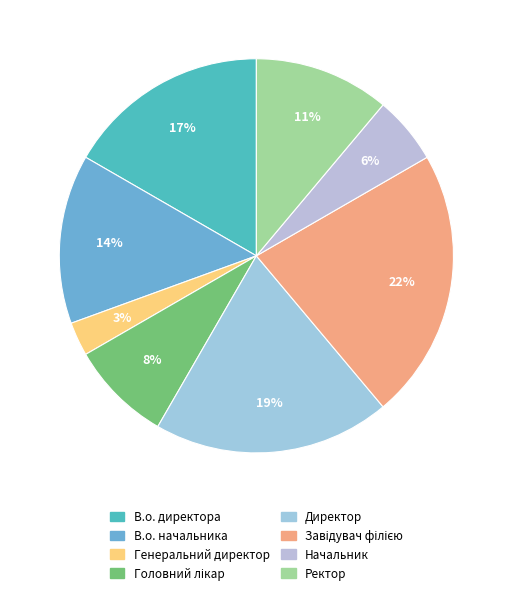

Is there any slice that represents more than half of the pie?

No